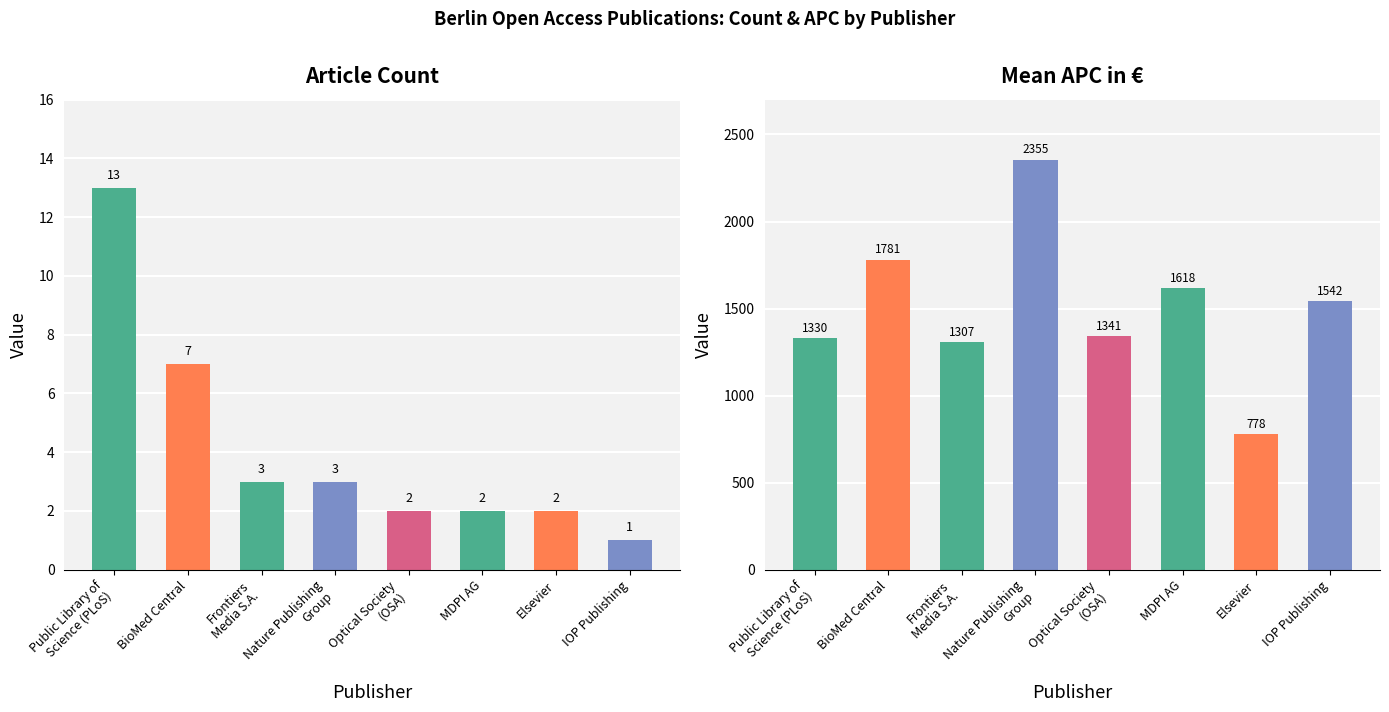

What is the sum of the Mean APC (EUR) values at IOP Publishing and Public Library of
Science (PLoS)?

2871.7